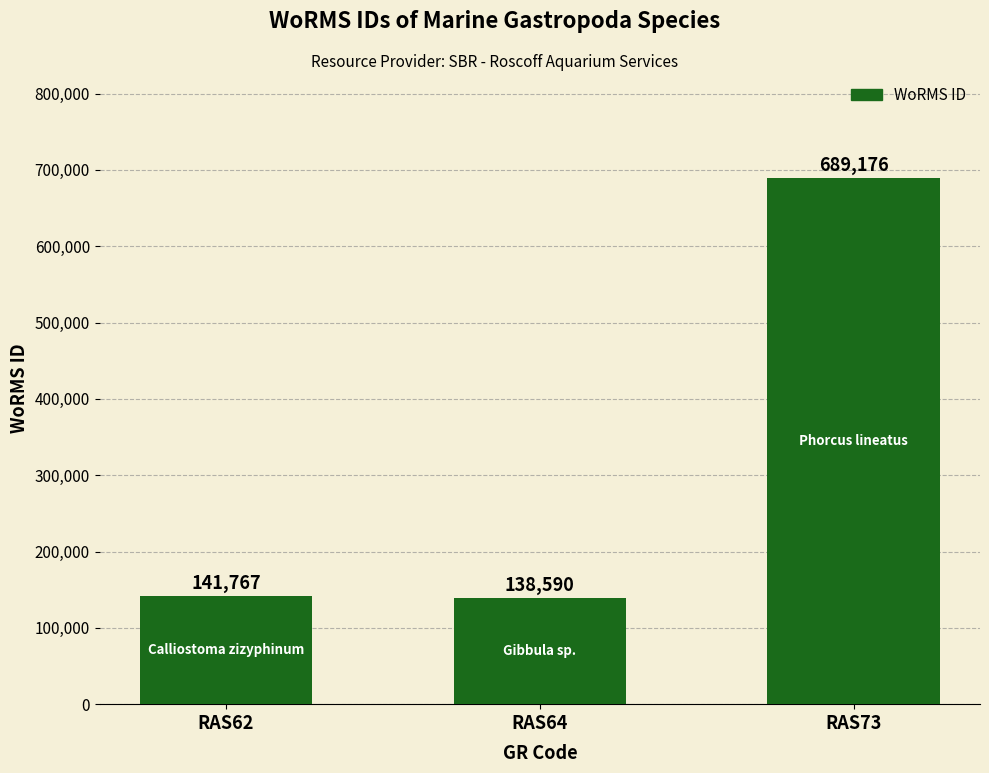

What is the approximate value at RAS73, to the nearest 10?

689180